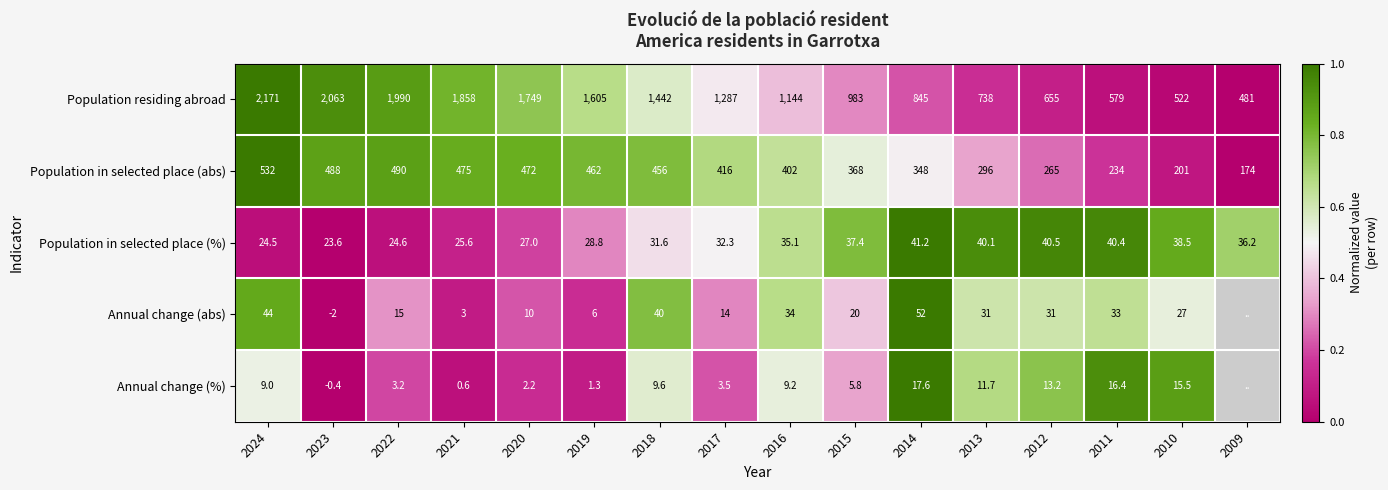

What is the average value of the Population in selected place (abs) series?

379.9